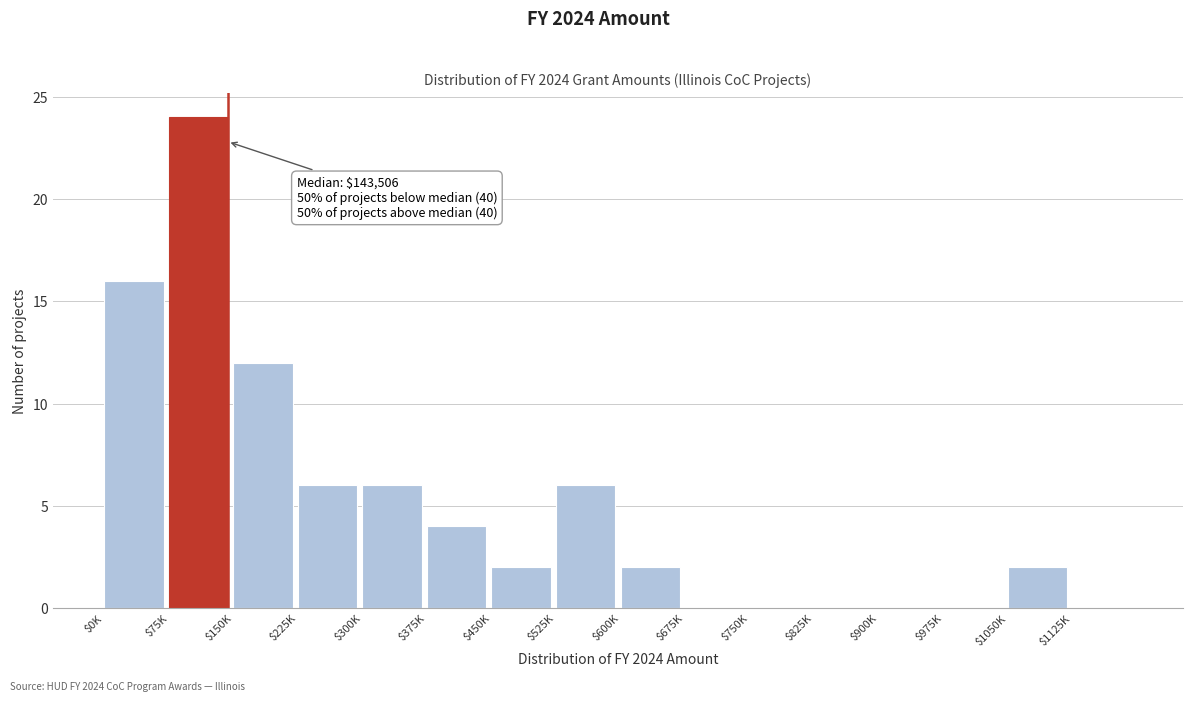

The value at $1050K is 1. True or false?

False